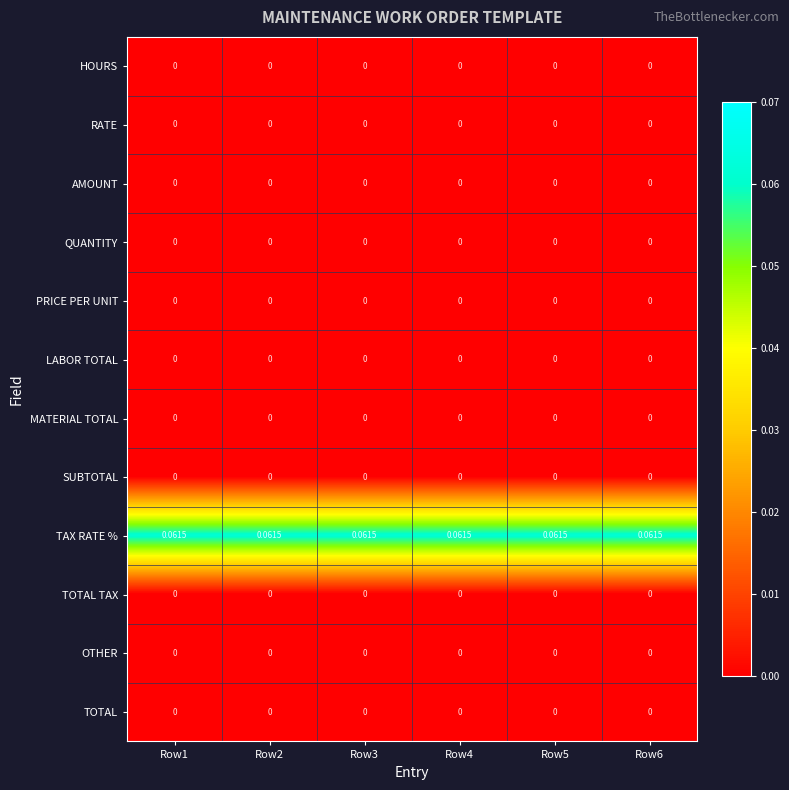

Which series has the largest total across all categories?

TAX RATE %